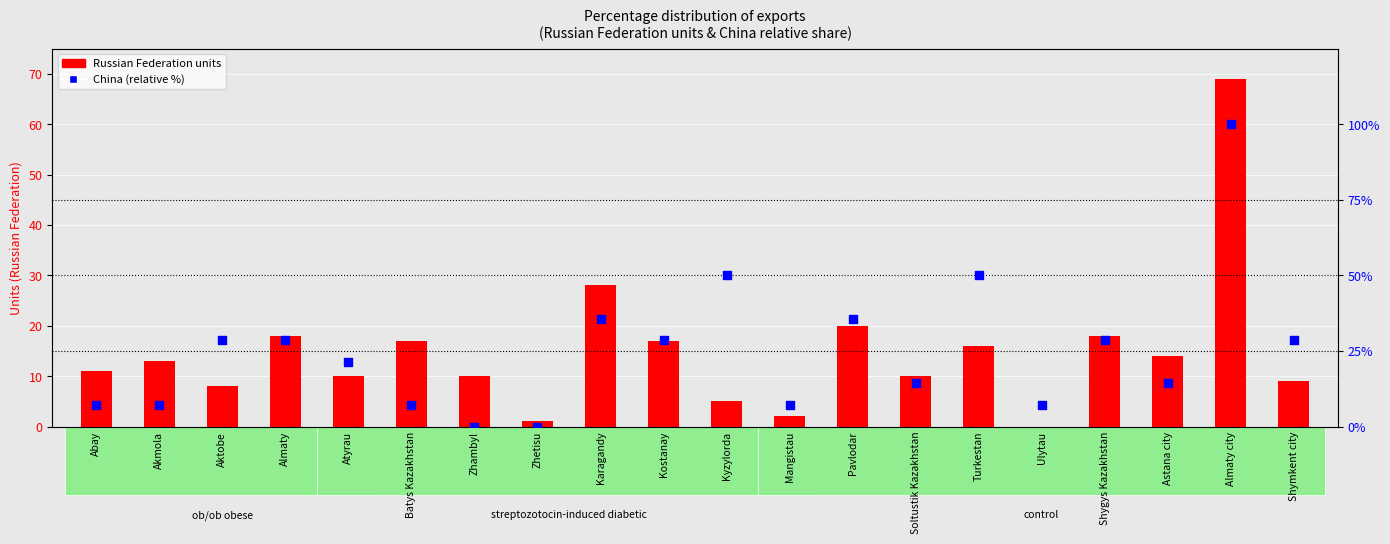

Which series contains the highest Y value?

China (relative %)